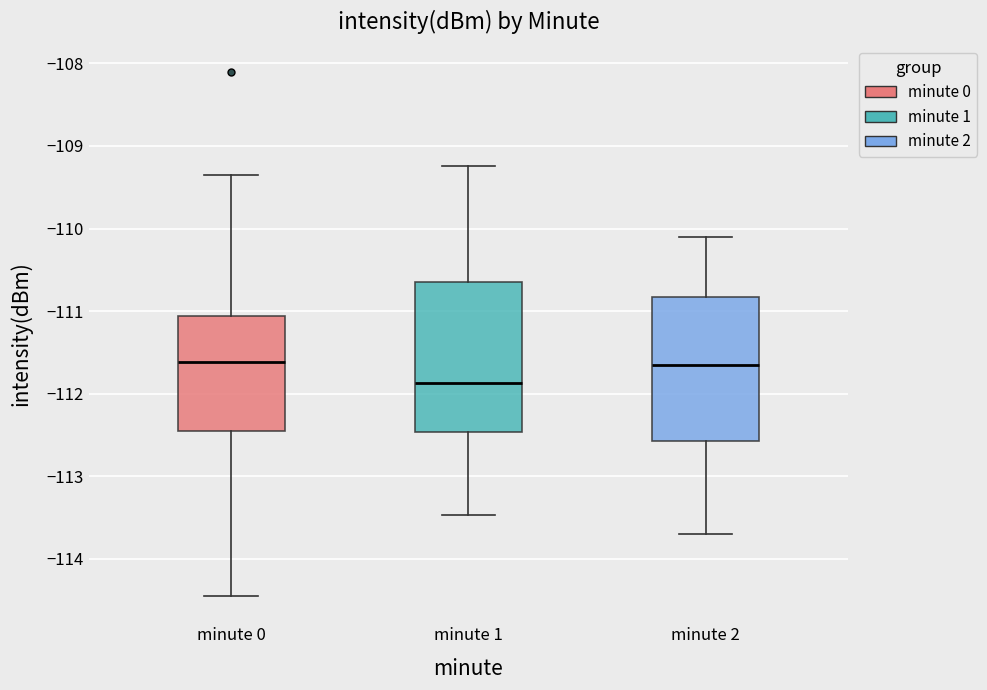

Where is the upper edge of the box for minute 2 on the y-axis? The values are not printed on the chart, so give them approximately, as read against the axis.

-110.8